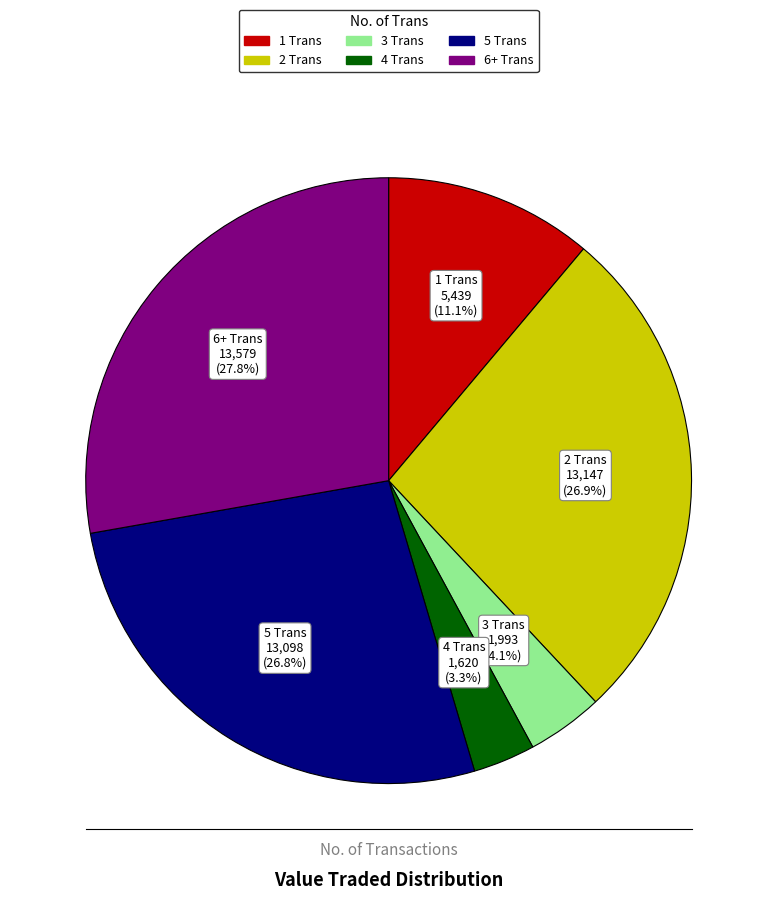

Is there any slice that represents more than half of the pie?

No